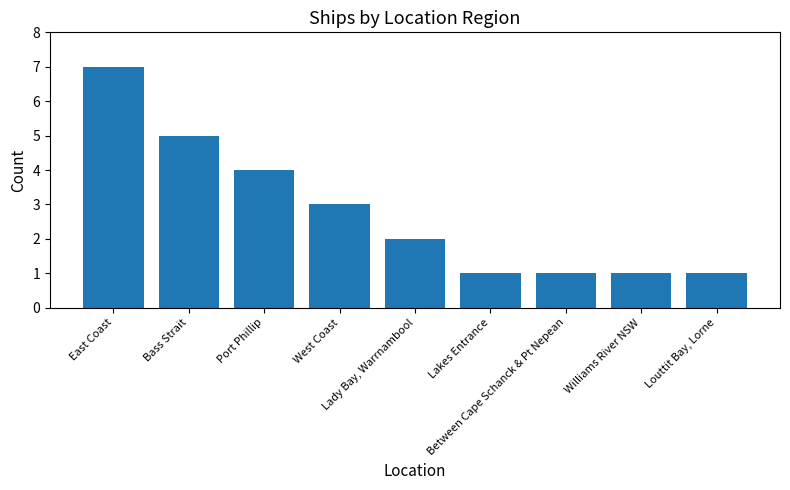

What is the sum of all values?

25